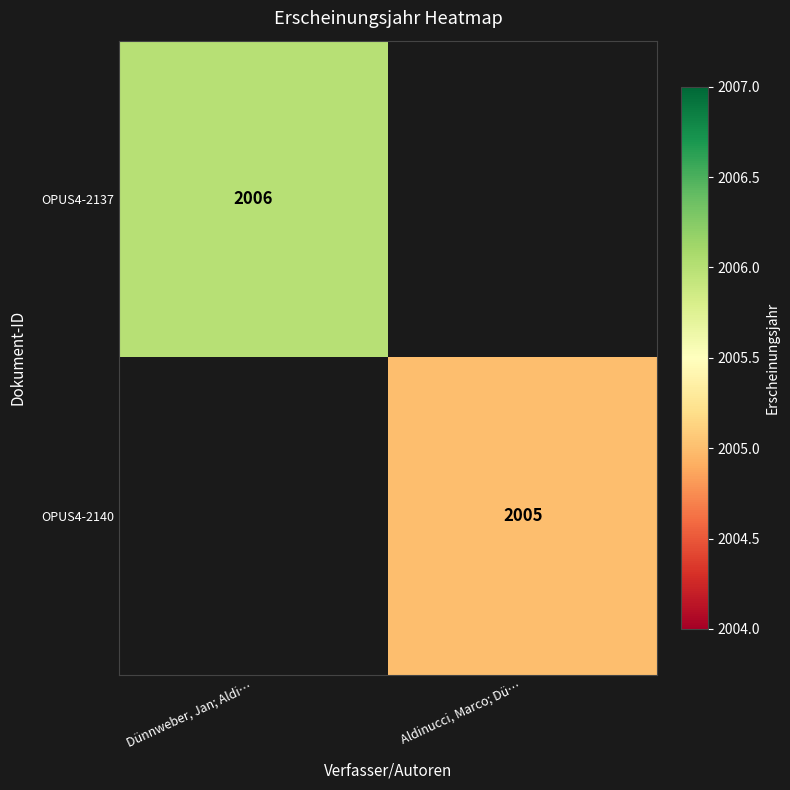

True or false: OPUS4-2140 has a value of 2005 at Aldinucci, Marco; Dü….

True